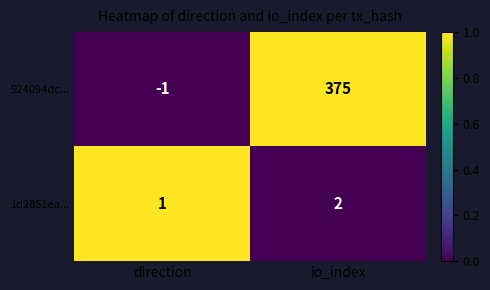

Which category has the highest value in the 924094dc... series?

io_index